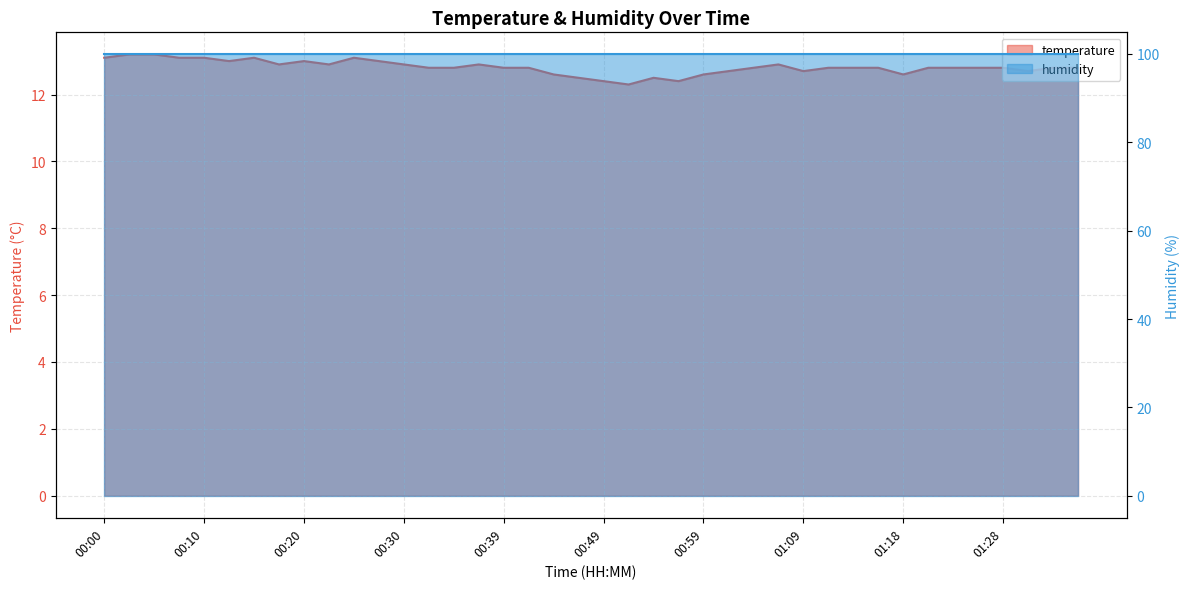

Which series has the widest spread of values?

temperature